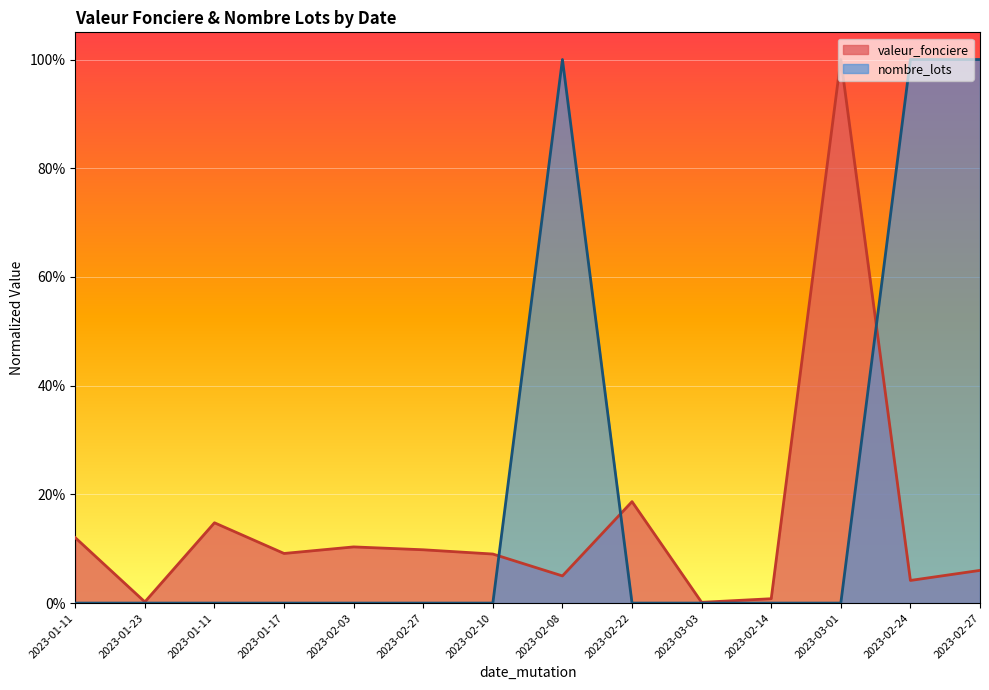

Does the chart display data point markers on the line(s)?

No